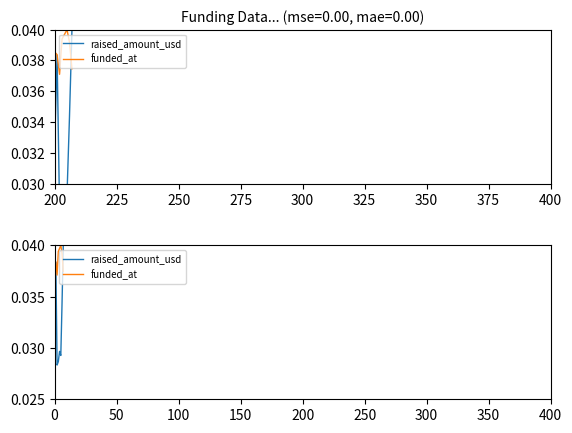

Between 350 and 200, which is larger?

350